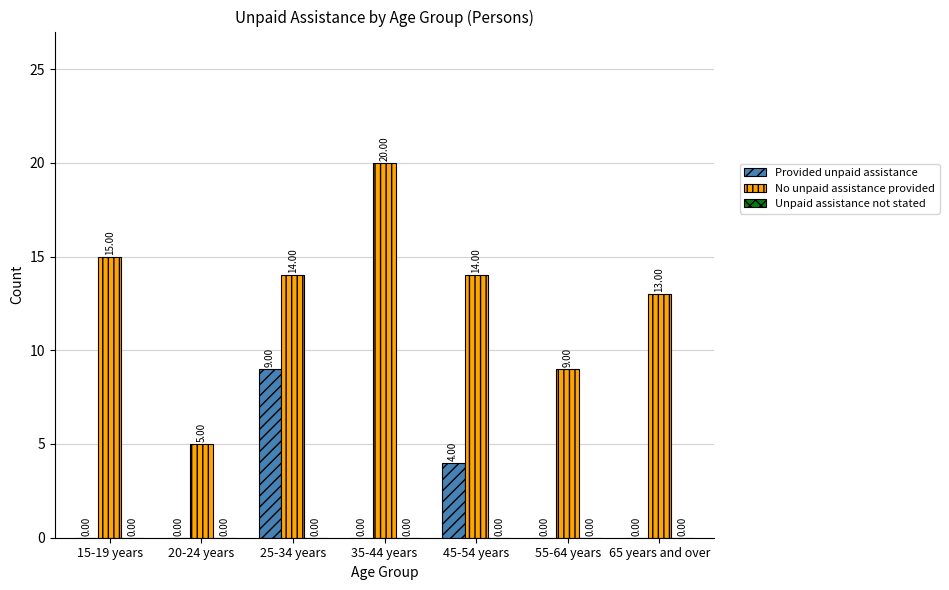

How many values in the Provided unpaid assistance series exceed 0?

2